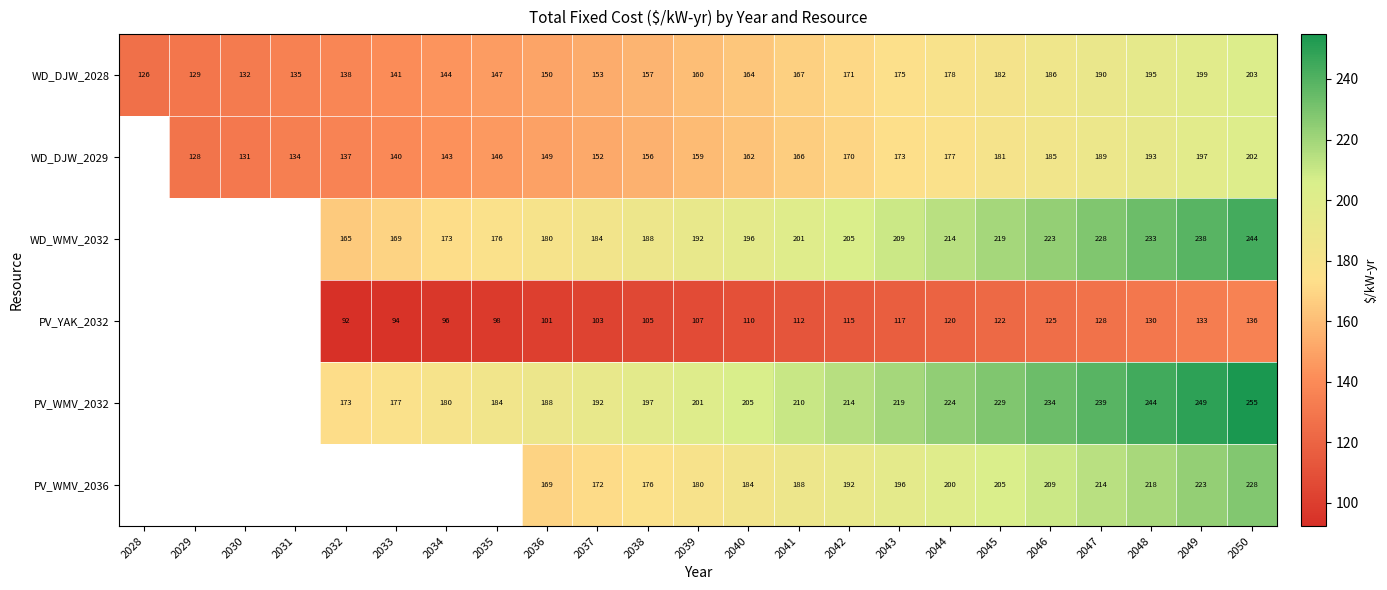

True or false: PV_WMV_2032 has a value of 267.7 at 2039.

False